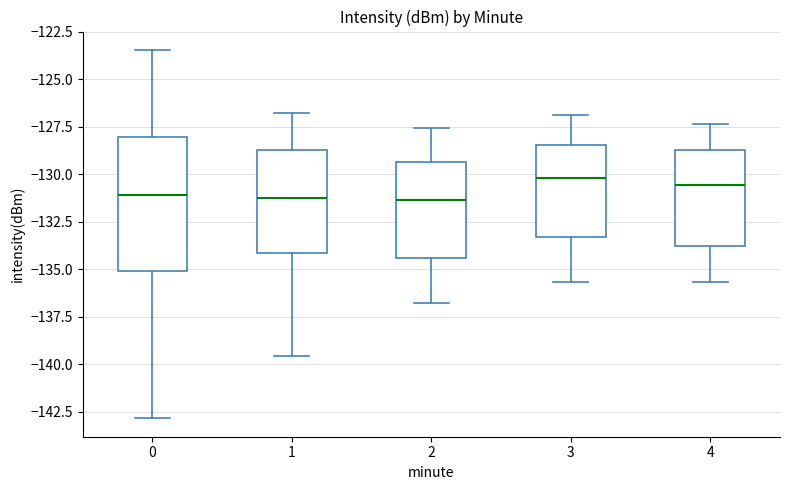

Reading left to right, transcribe this box plot: for each box, give where its median line is, the range the box spans, and where its two whiskers end, as read against the y-axis. The values are not printed on the chart, so give them approximately, as read against the axis.

0: median -131.0, box -135.0 to -128.0, whiskers -143.0 to -123.5
1: median -131.0, box -134.0 to -128.5, whiskers -139.5 to -127.0
2: median -131.5, box -134.5 to -129.5, whiskers -137.0 to -127.5
3: median -130.0, box -133.5 to -128.5, whiskers -135.5 to -127.0
4: median -130.5, box -134.0 to -128.5, whiskers -135.5 to -127.5